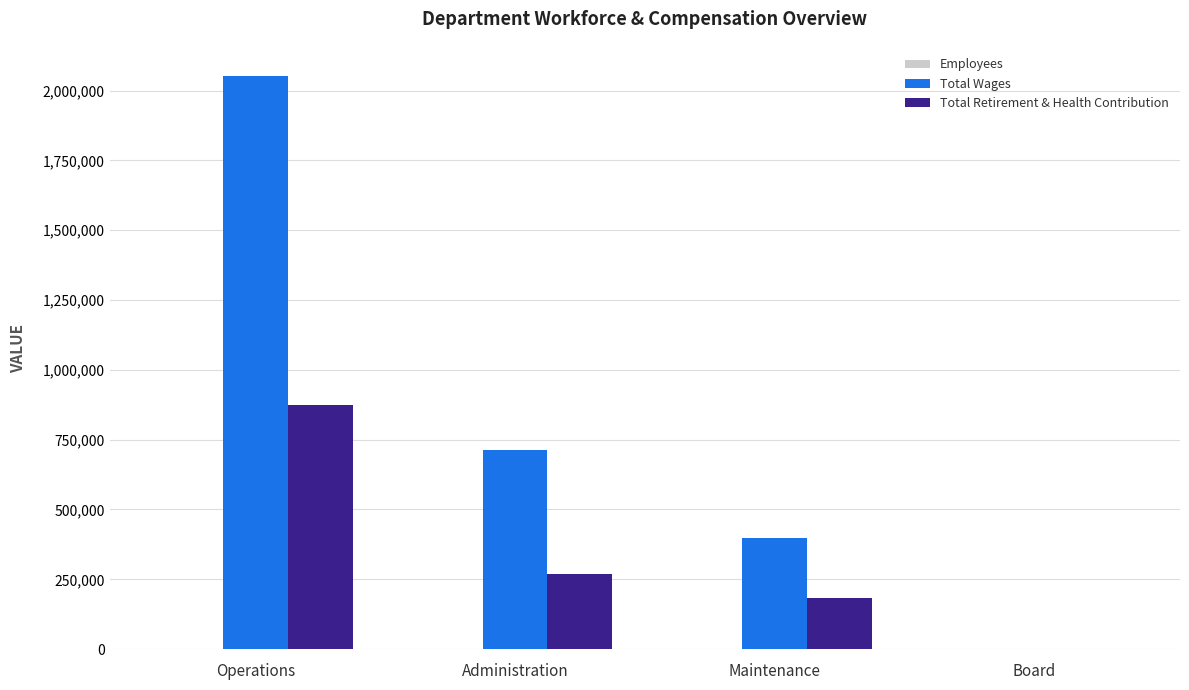

What is the sum of all Total Retirement & Health Contribution values?

1324573